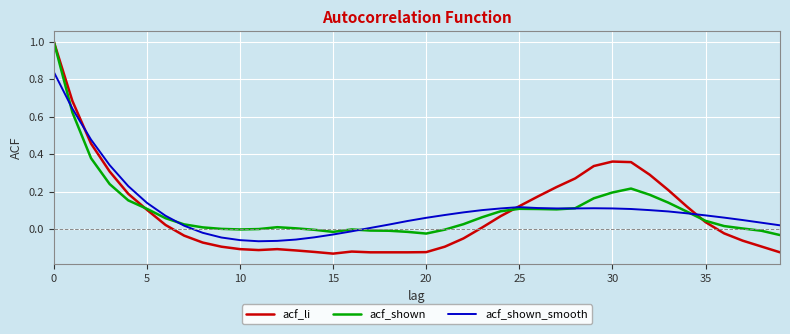

True or false: acf_li and acf_shown_smooth intersect in this chart.

True